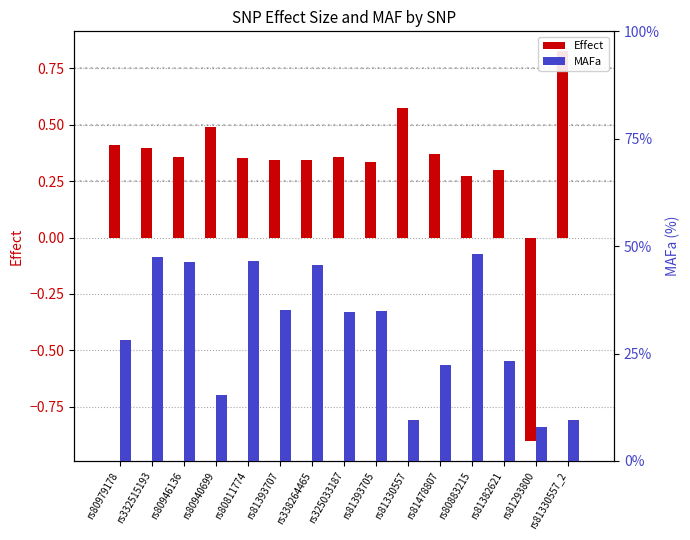

What is the sum of the Effect values at rs81393707 and rs81382621?

0.6